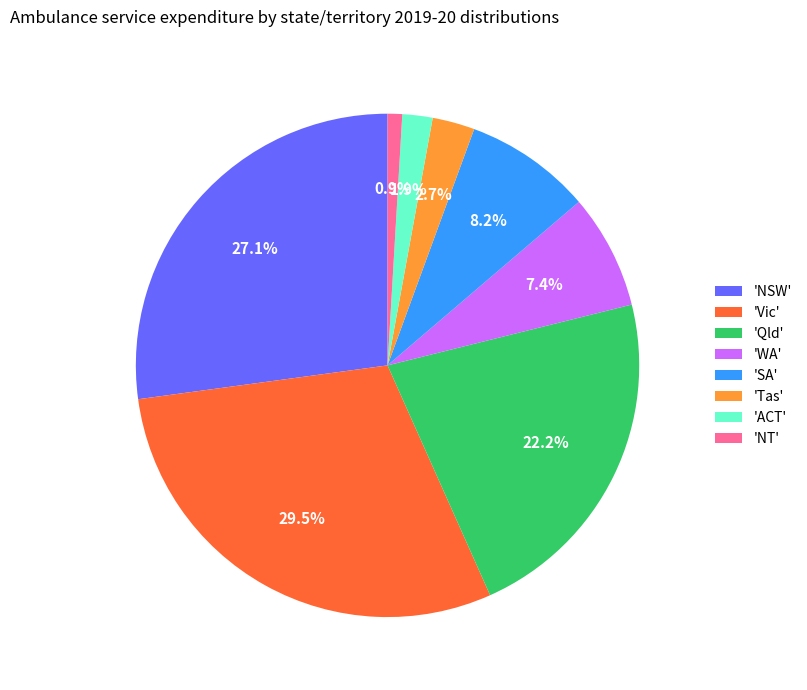

Is there any slice that represents more than half of the pie?

No